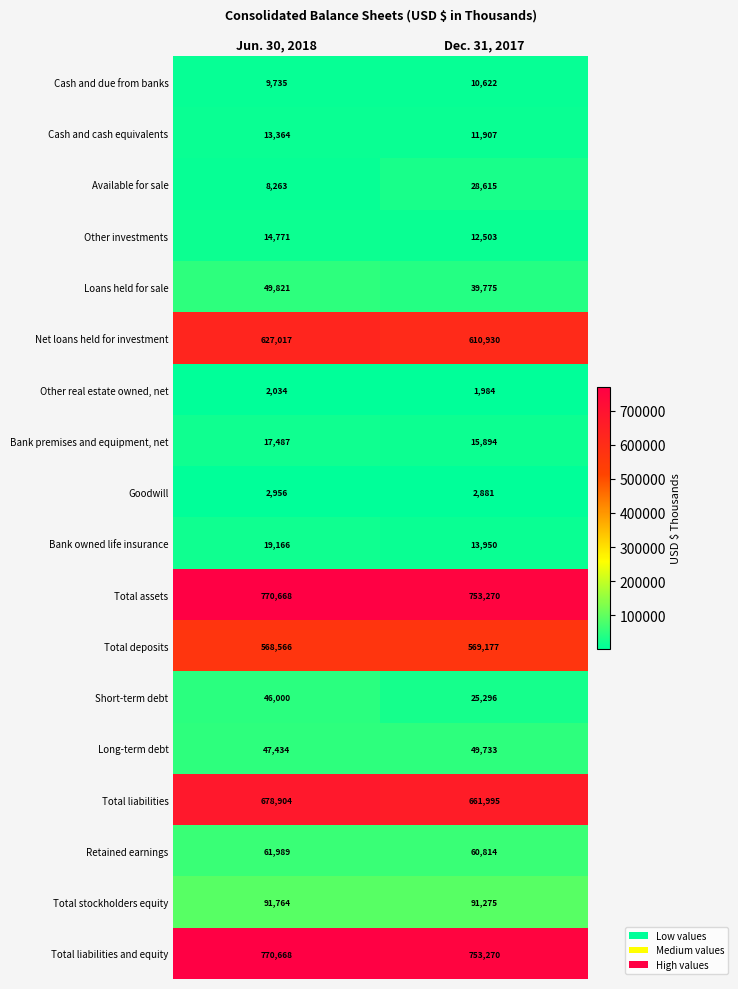

Is it true that Loans held for sale equals 39775 at Dec. 31, 2017?

True